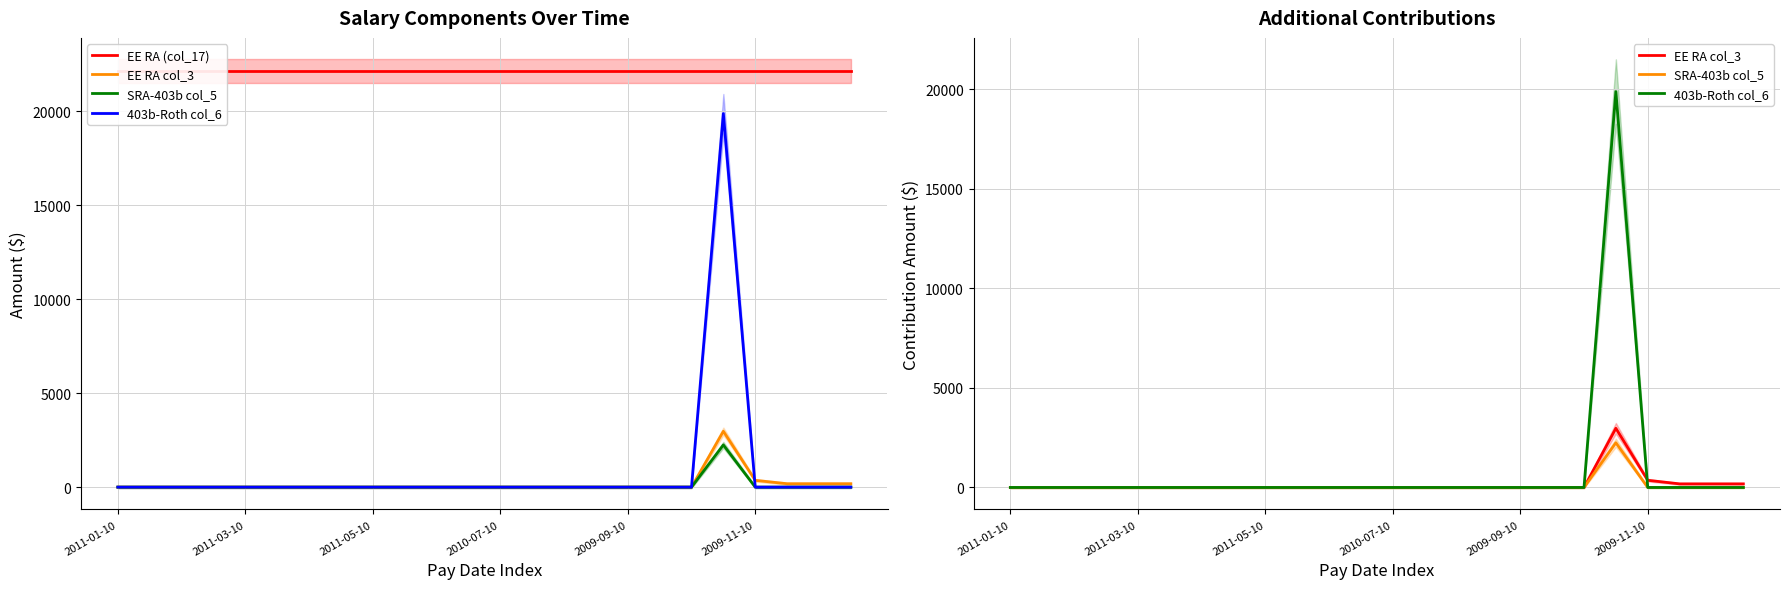

True or false: EE RA col_3 has a value of 1748.0 at 2011-03-10.

False